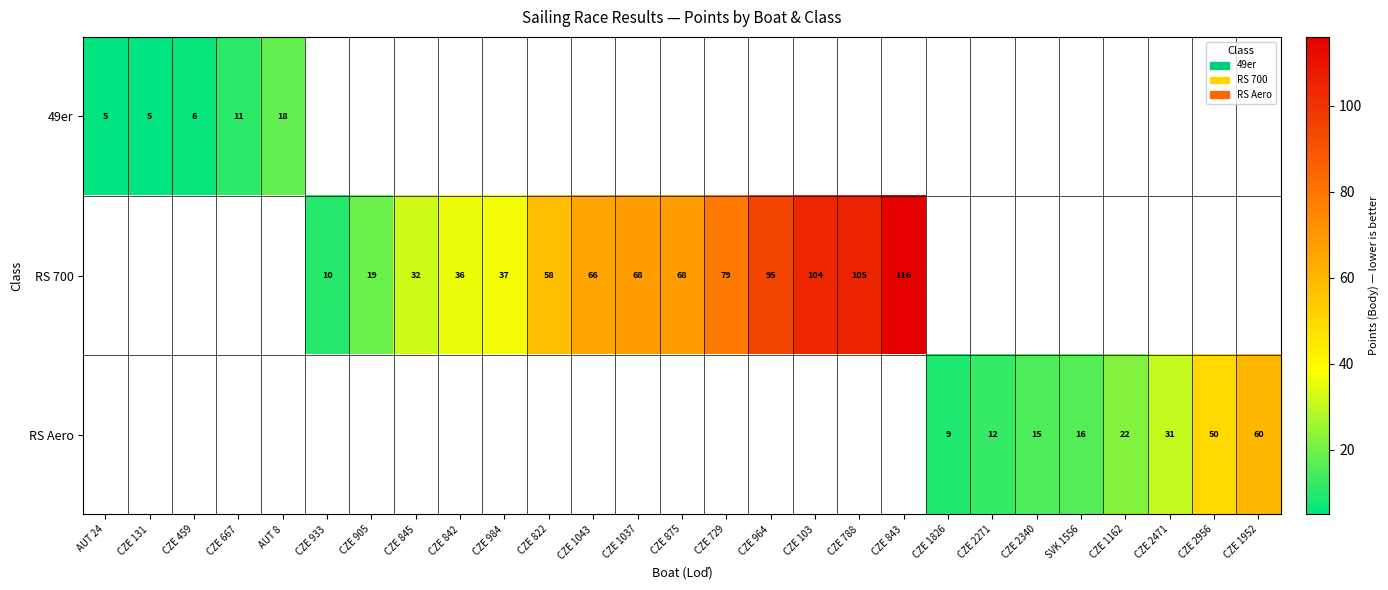

The value of RS 700 at CZE 103 is 104. True or false?

True